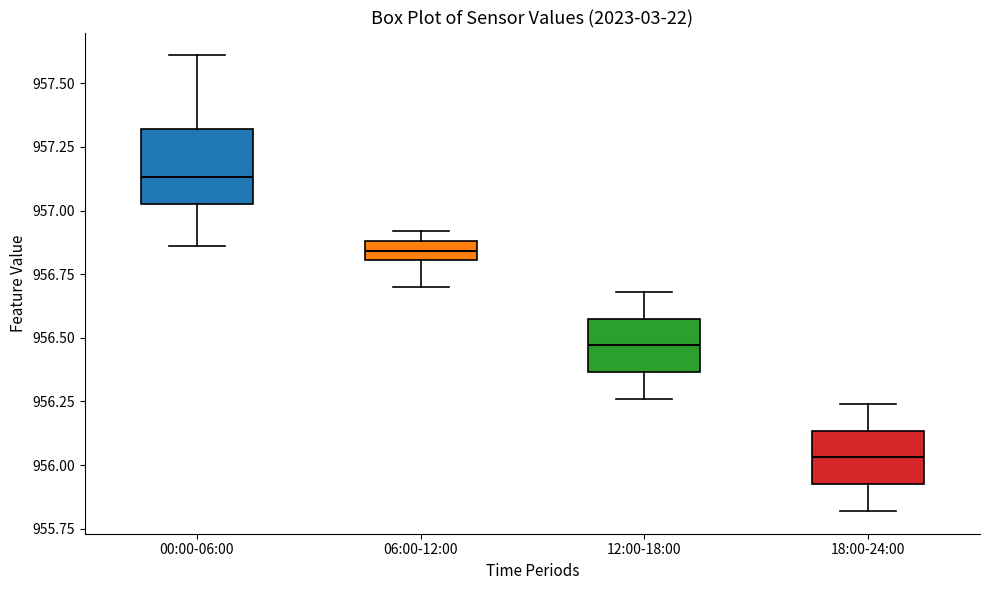

Reading left to right, read every box against the y-axis: the position of its median line, the range the box covers, and the ends of its whiskers. The values are not printed on the chart, so give them approximately, as read against the axis.

00:00-06:00: median 957.15, box 957.05 to 957.30, whiskers 956.85 to 957.60
06:00-12:00: median 956.85, box 956.80 to 956.90, whiskers 956.70 to 956.90 (above the box's upper edge)
12:00-18:00: median 956.45, box 956.35 to 956.60, whiskers 956.25 to 956.70
18:00-24:00: median 956.05, box 955.95 to 956.15, whiskers 955.80 to 956.25